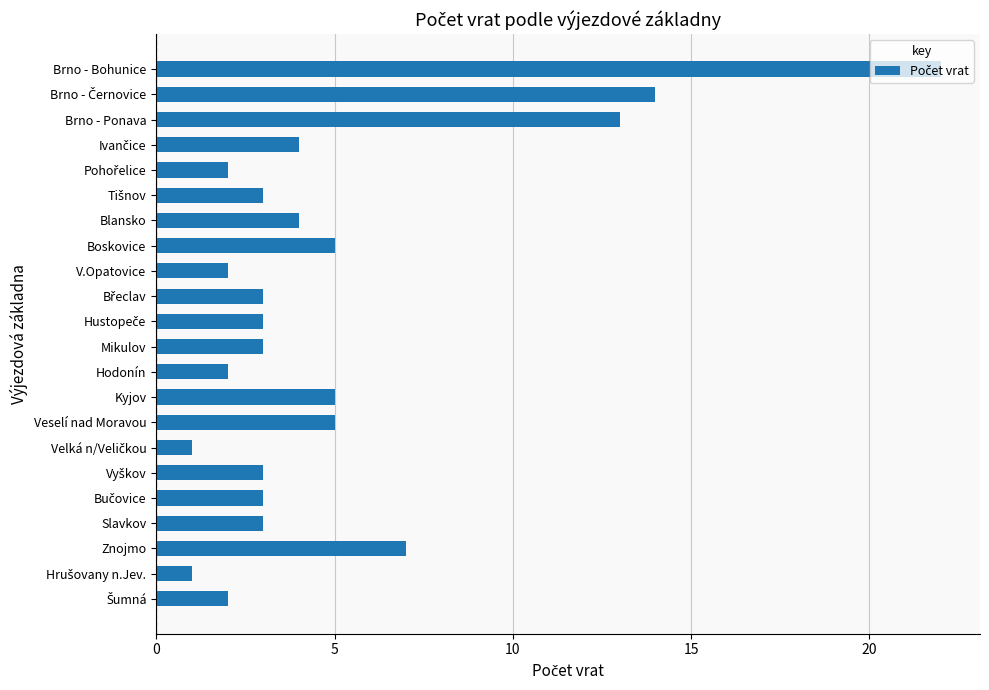

What is the average value?

5